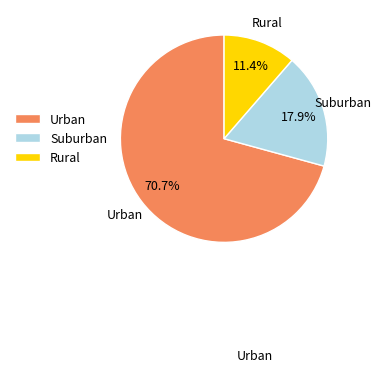

Which category has the biggest portion of the pie?

Urban